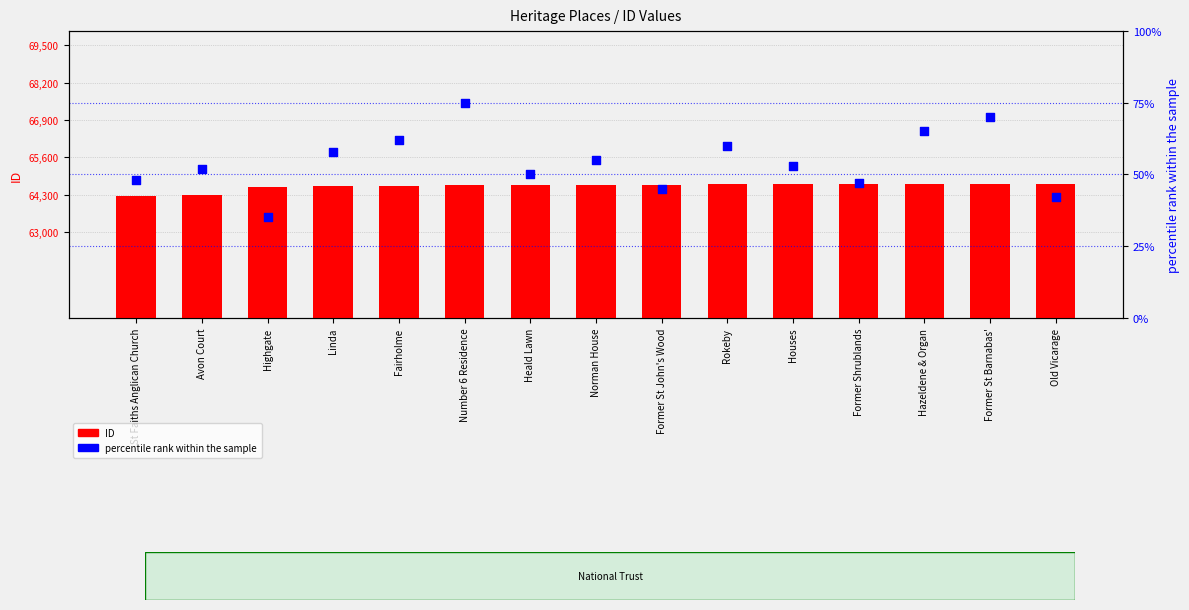

At which category is the sum across all series the highest?

Former St Barnabas'